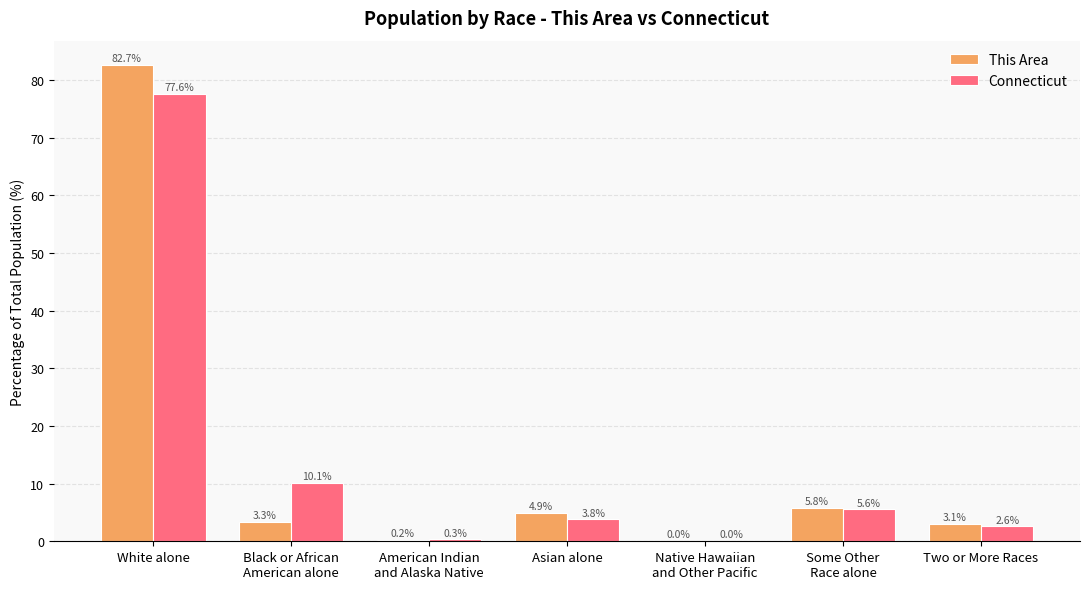

At which label does This Area first exceed 3?

White alone